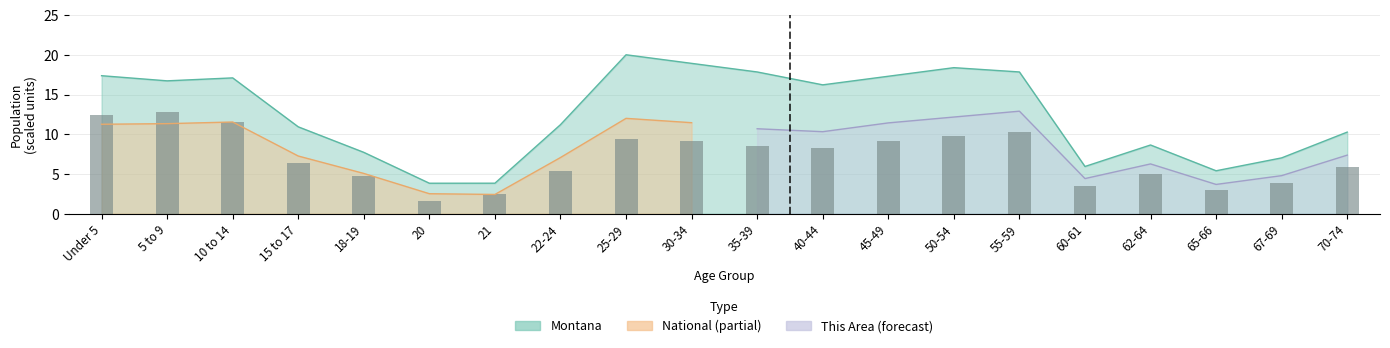

At which label is the value closest to 7?

15 to 17